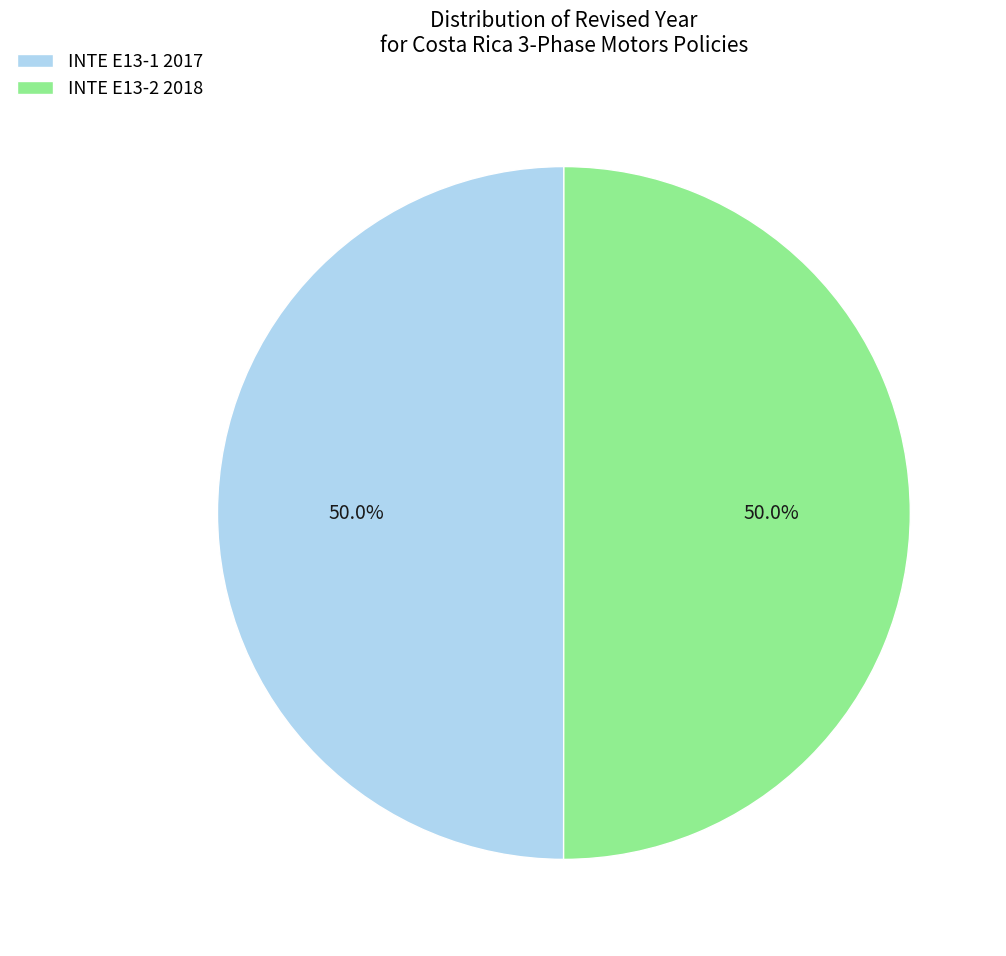

What is the ratio of the value at INTE E13-1 2017 to the value at INTE E13-2 2018?

1.0